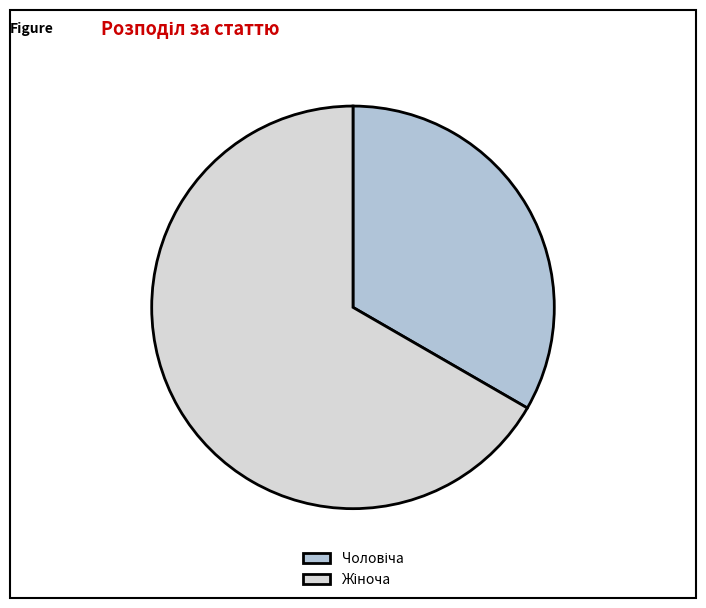

What percentage is NOT represented by Чоловіча?

66.7%